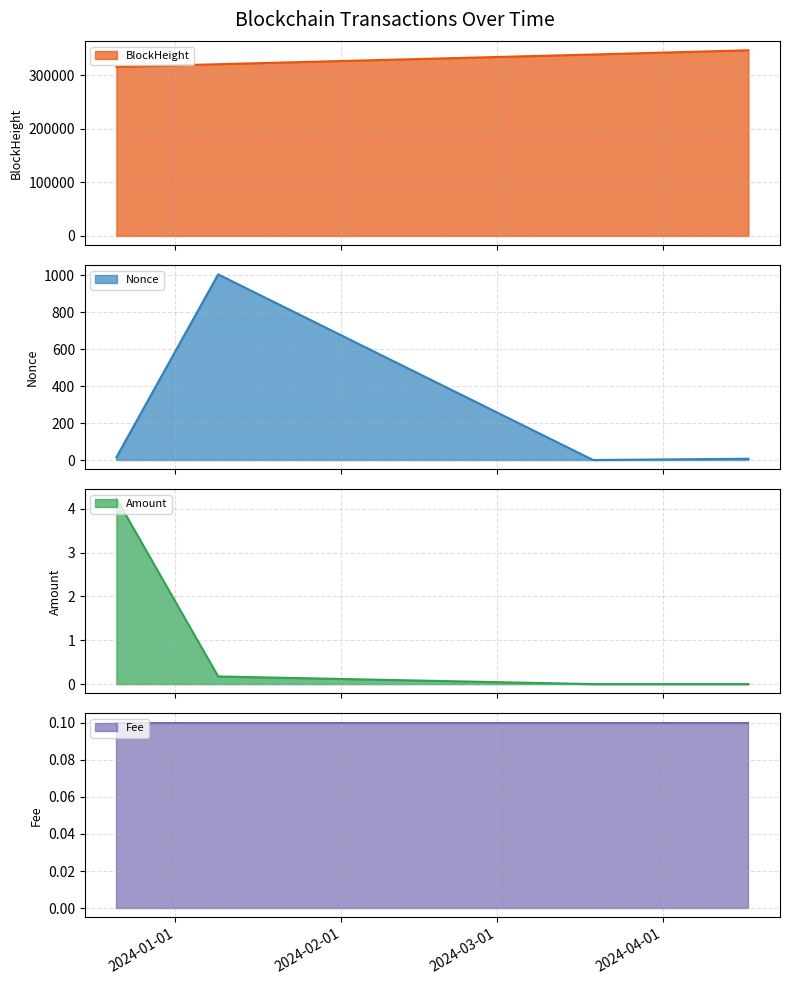

True or false: BlockHeight has more than 1 points higher than both neighbors.

False